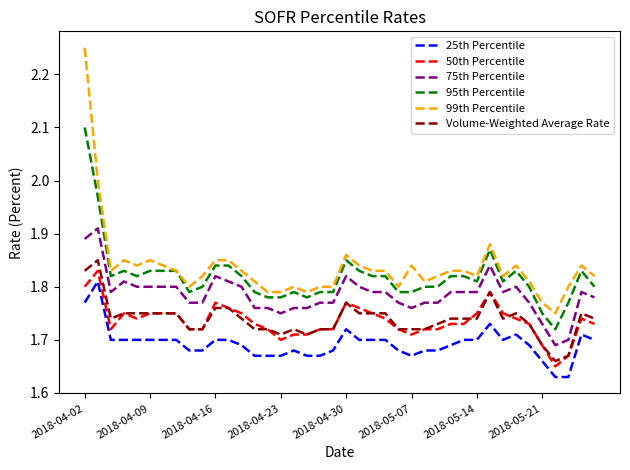

Which series has the largest range (max minus min)?

99th Percentile